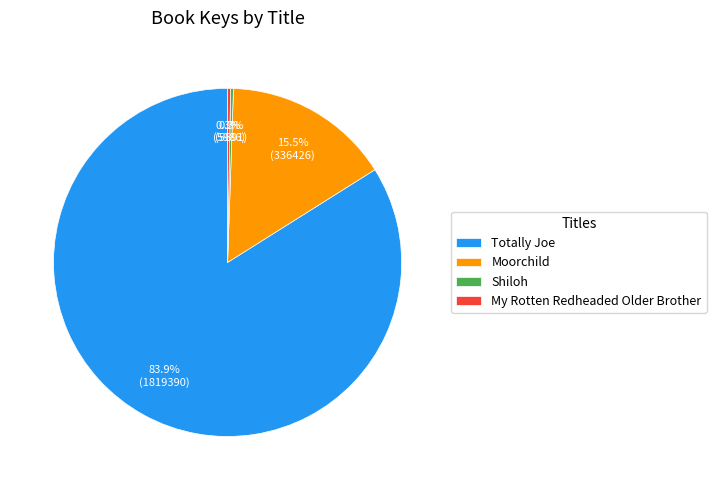

To the nearest percent, what is the average slice percentage?

25%